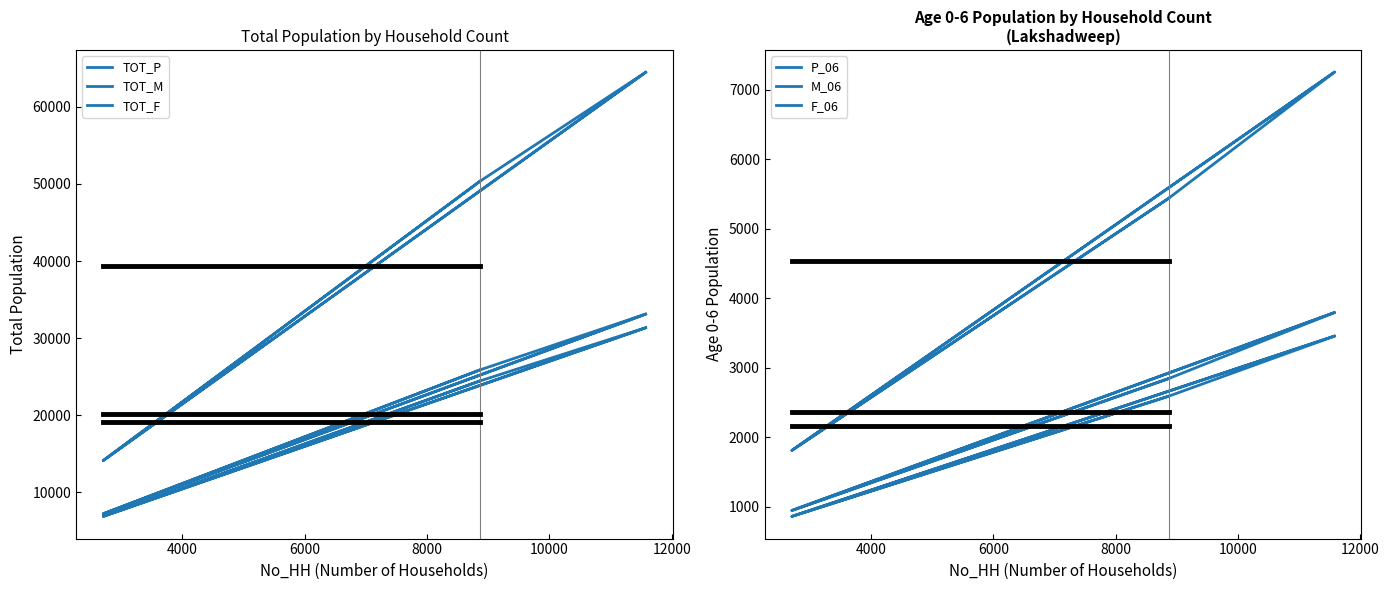

How many lines are shown in the chart?

6